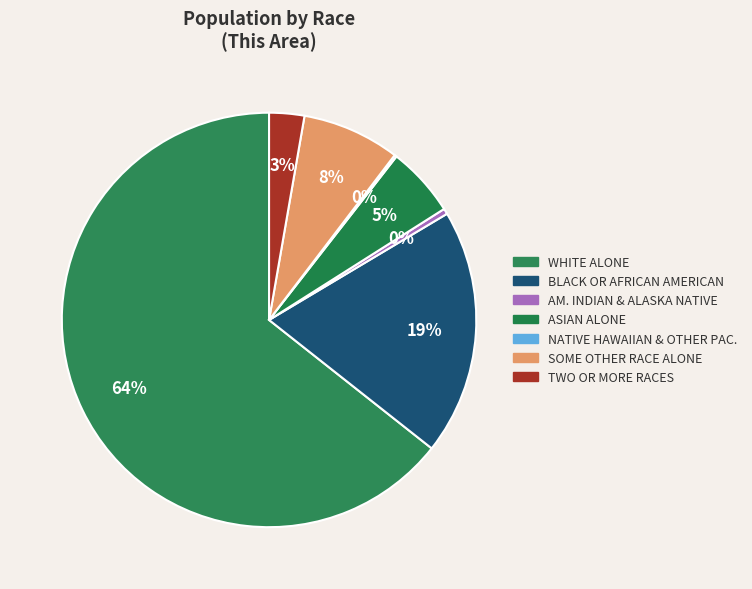

To the nearest percent, what is the difference between the largest and smallest slice percentages?

64%